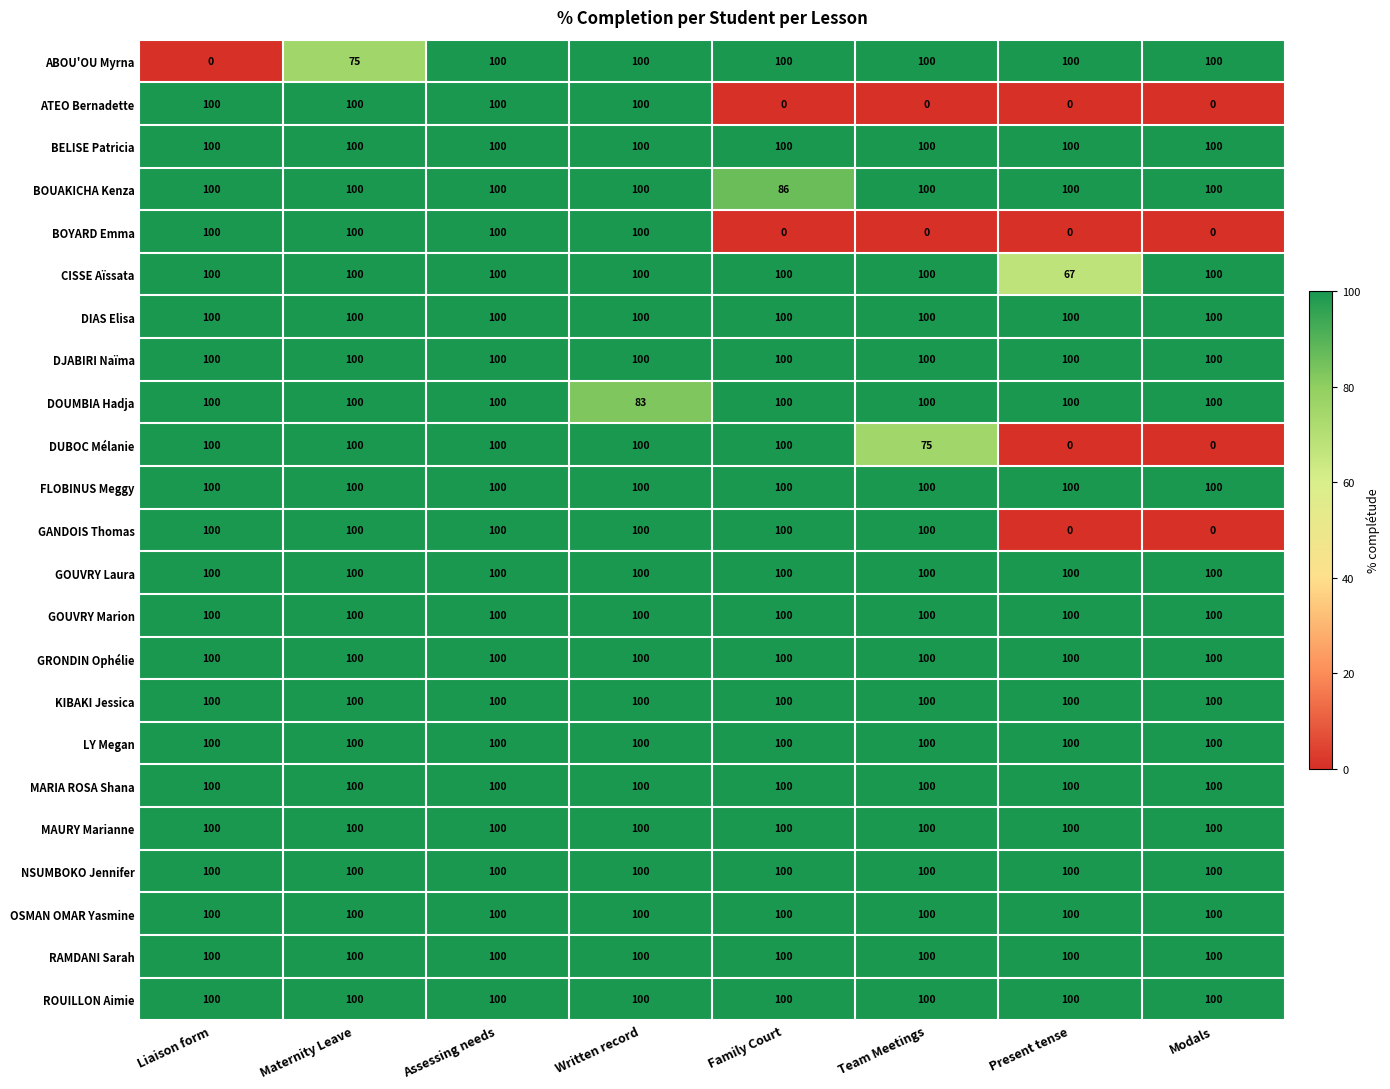

What value does the ROUILLON Aimie series have at Present tense?

100